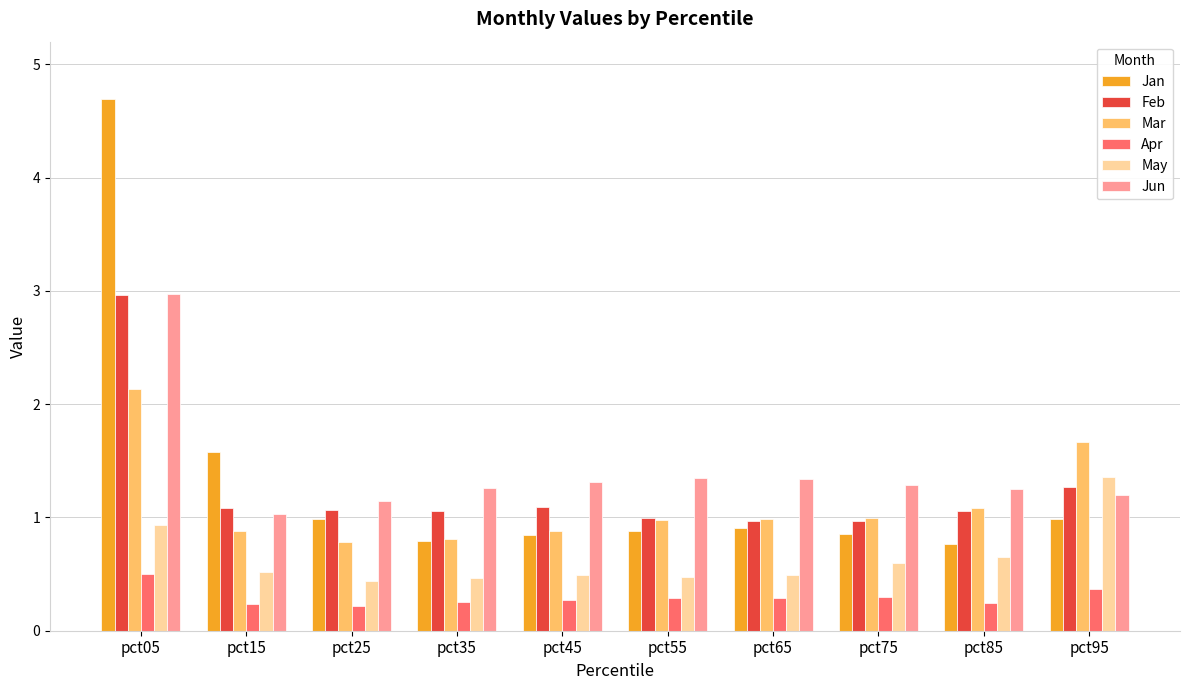

The value of May at pct55 is 0.3. True or false?

False